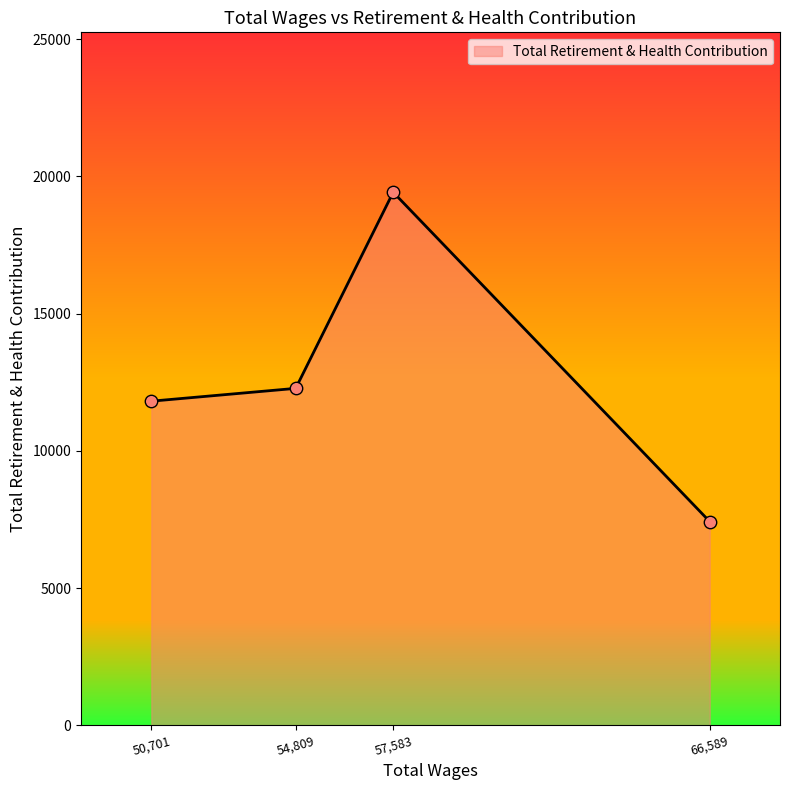

Approximately how many times larger is the value at 50,701 compared to 54,809?

1.0